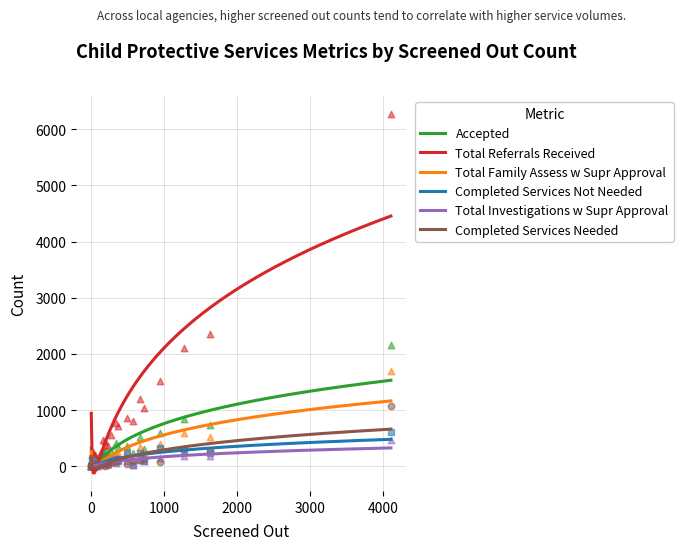

At how many categories does at least one series exceed 728?

9